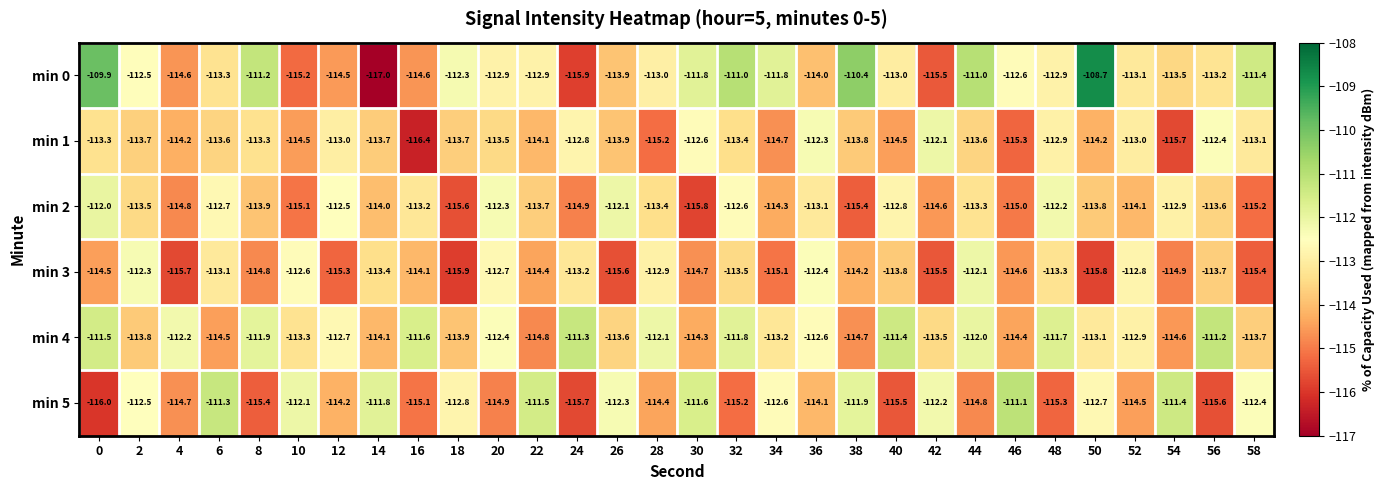

True or false: min 5 has a value of -114.1 at 36.

True